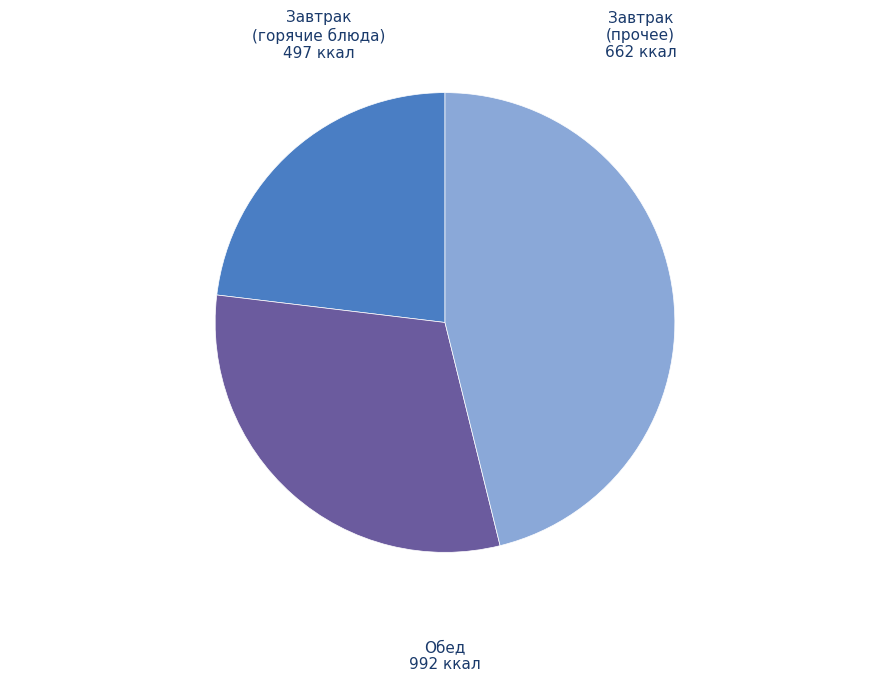

Is there any slice that represents more than half of the pie?

No